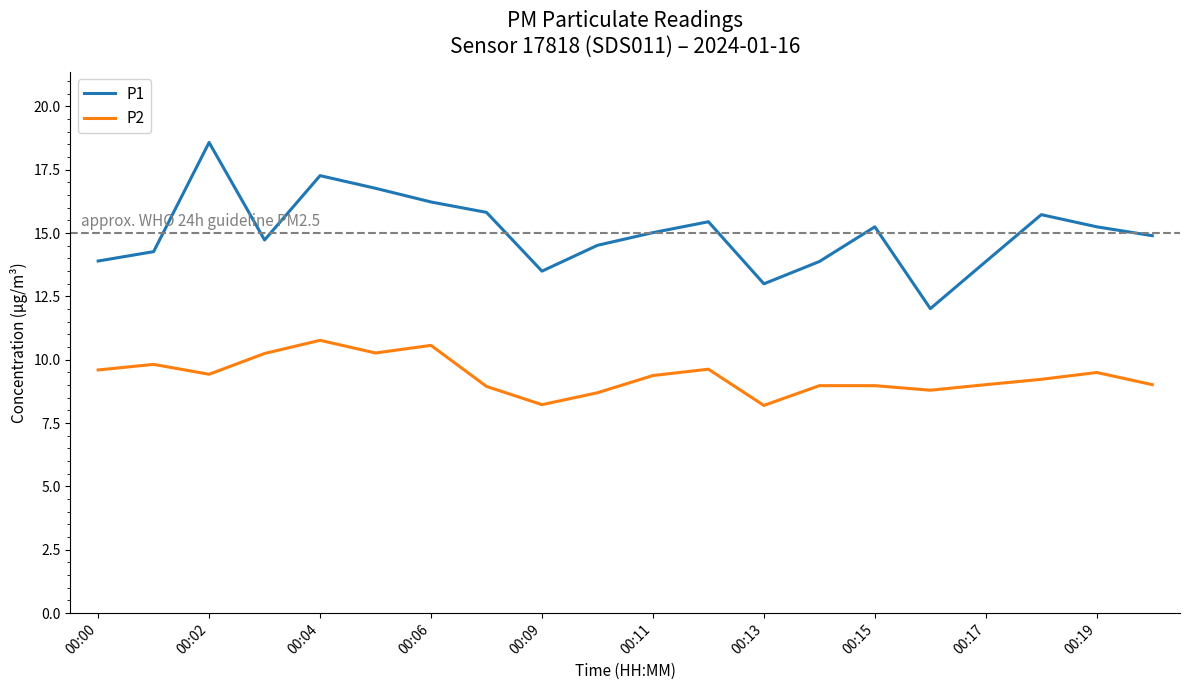

What is the difference between the maximum and minimum values in the P1 series?

6.6